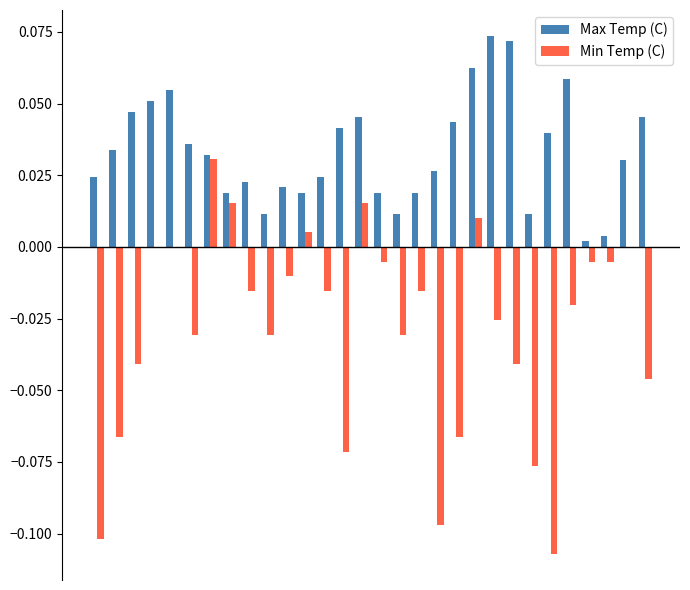

What is the sum of all Min Temp (C) values?

-0.8